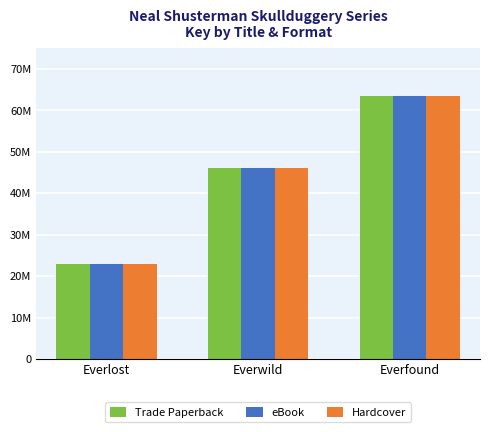

What is the highest value of the Hardcover series?

63436859